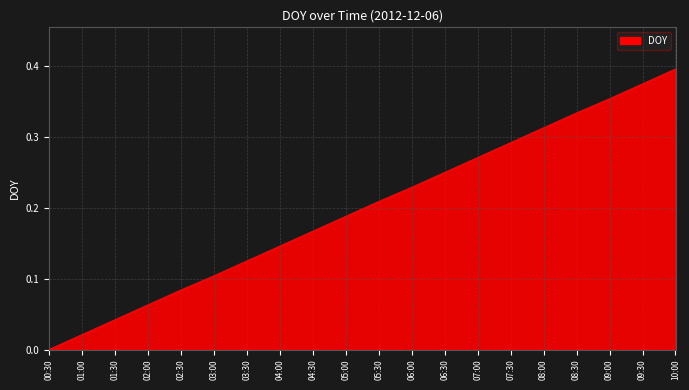

What is the change in value from 03:00 to 06:00?

+0.1